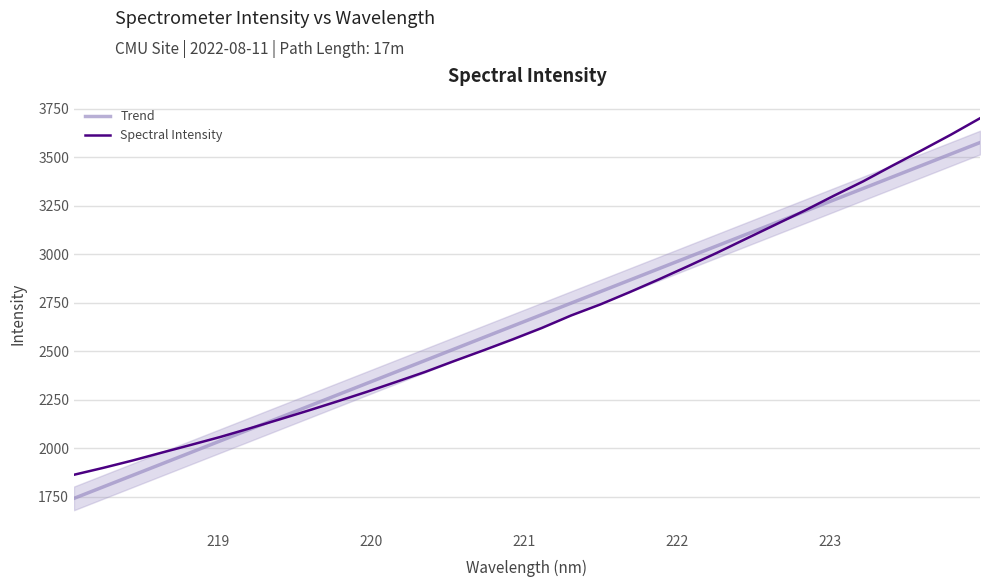

Reading left to right, list all the values displayed in this chart.

Trend: 1741.6	1800.8	1860.0	1919.2	1978.4	2037.6	2096.8	2156.0	2215.2	2274.3	2333.5	2392.7	2451.8	2511.0	2570.1	2629.3	2688.4	2747.5	2806.7	2865.8	2924.9	2984.0	3043.2	3102.2	3161.3	3220.4	3279.5	3338.6	3397.7	3456.7	3515.8	3574.9
Spectral Intensity: 1863.3	1898.8	1936.6	1977.3	2017.3	2058.0	2102.0	2147.3	2193.5	2241.1	2290.0	2340.9	2392.9	2449.3	2504.2	2560.7	2619.7	2684.0	2740.8	2804.0	2869.7	2937.8	3007.5	3080.1	3152.4	3224.7	3301.3	3375.2	3456.0	3534.7	3615.3	3700.1